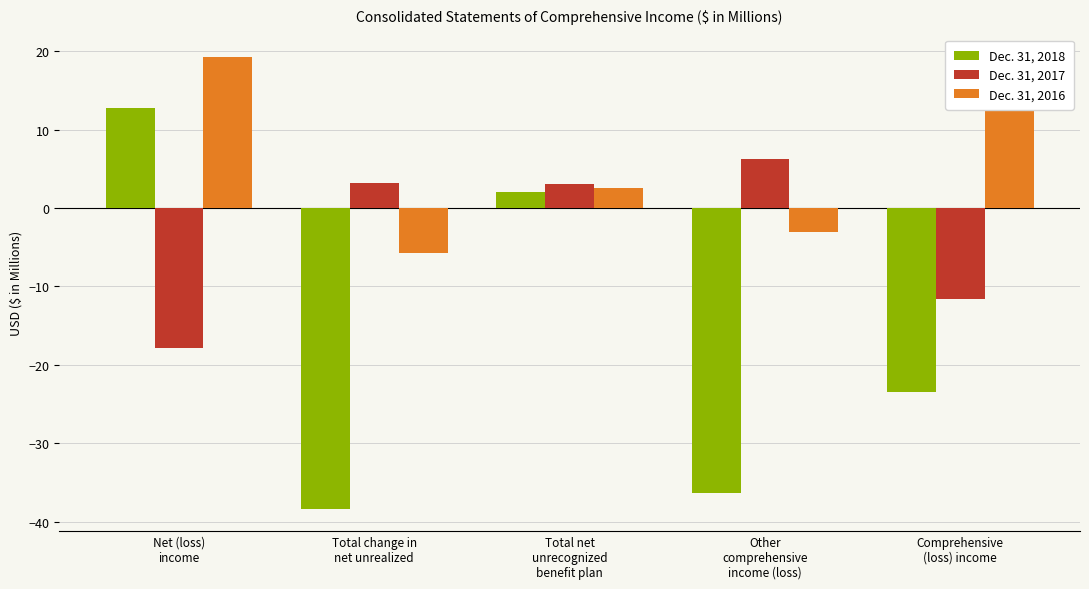

List the series in order of their overall mean, lowest first.

Dec. 31, 2018, Dec. 31, 2017, Dec. 31, 2016